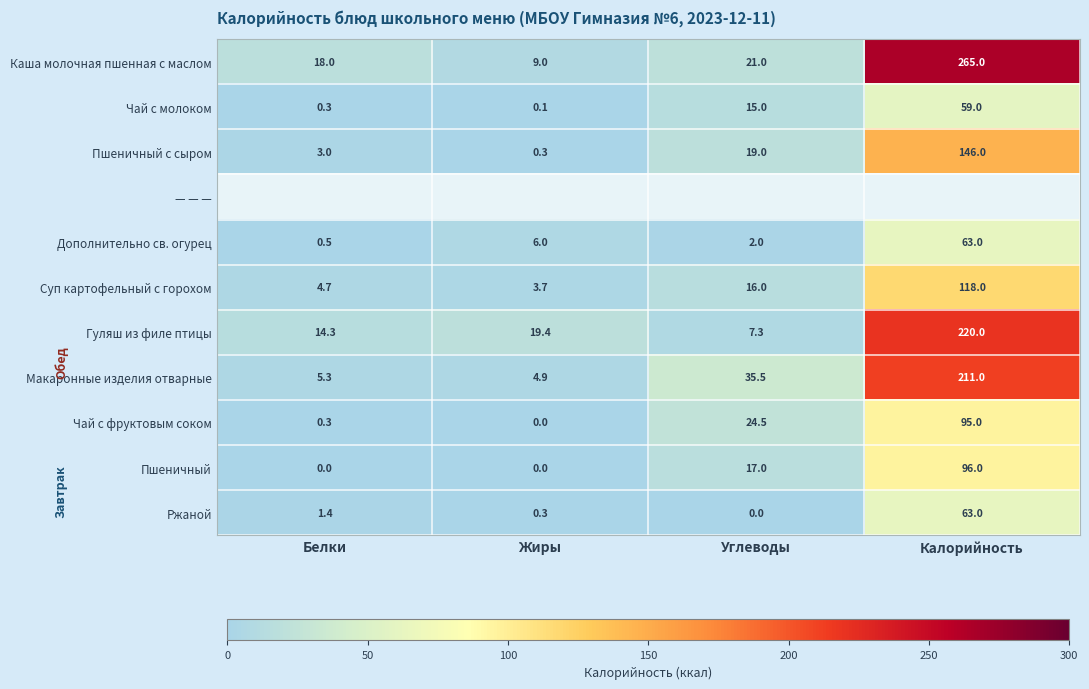

Which category has the lowest value in the Чай с молоком series?

Жиры